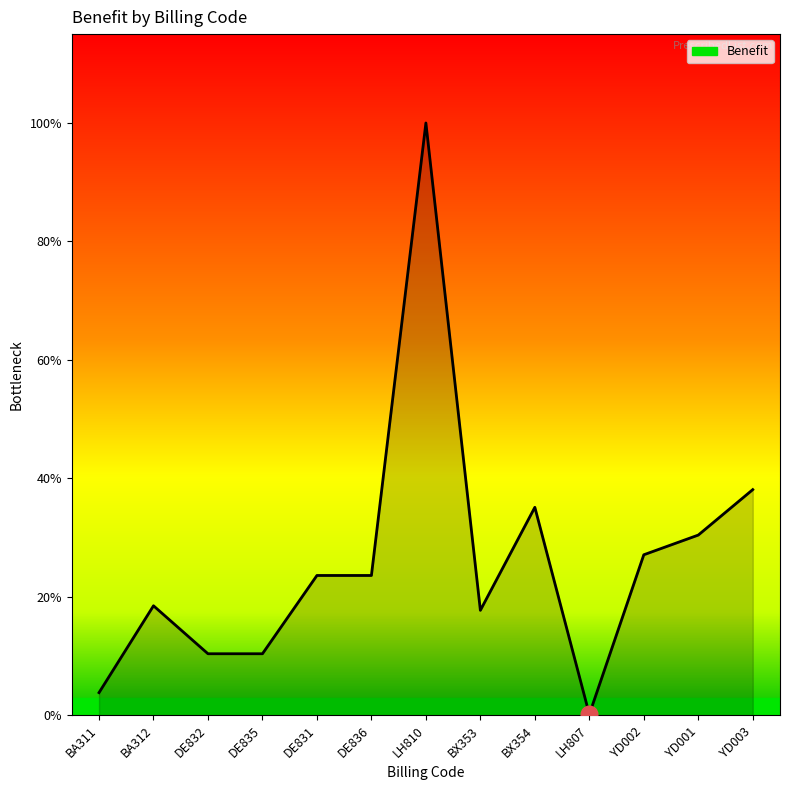

Is this an area chart (filled region under the line)?

Yes